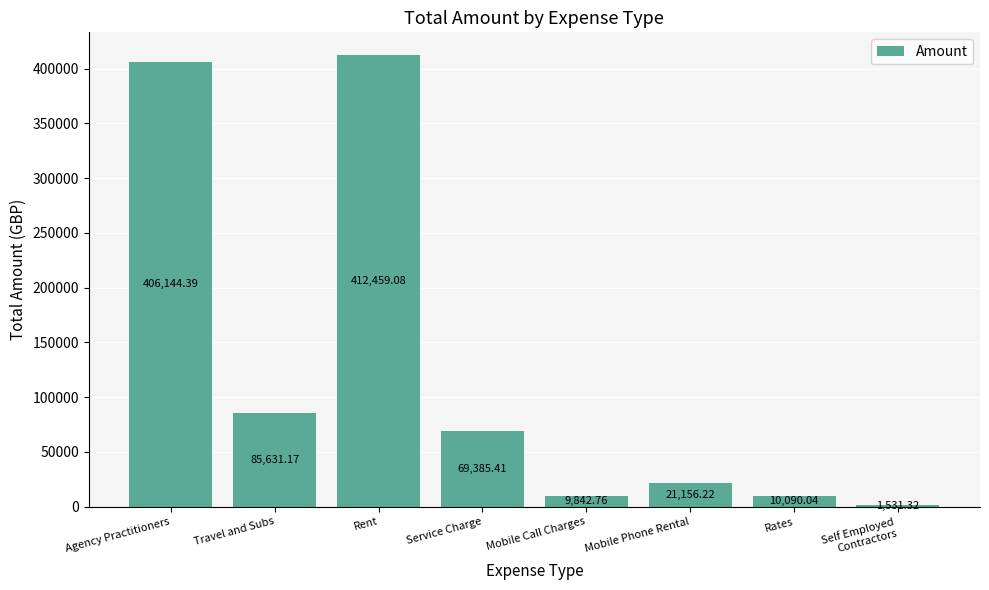

What is the sum of all values?

1016240.4